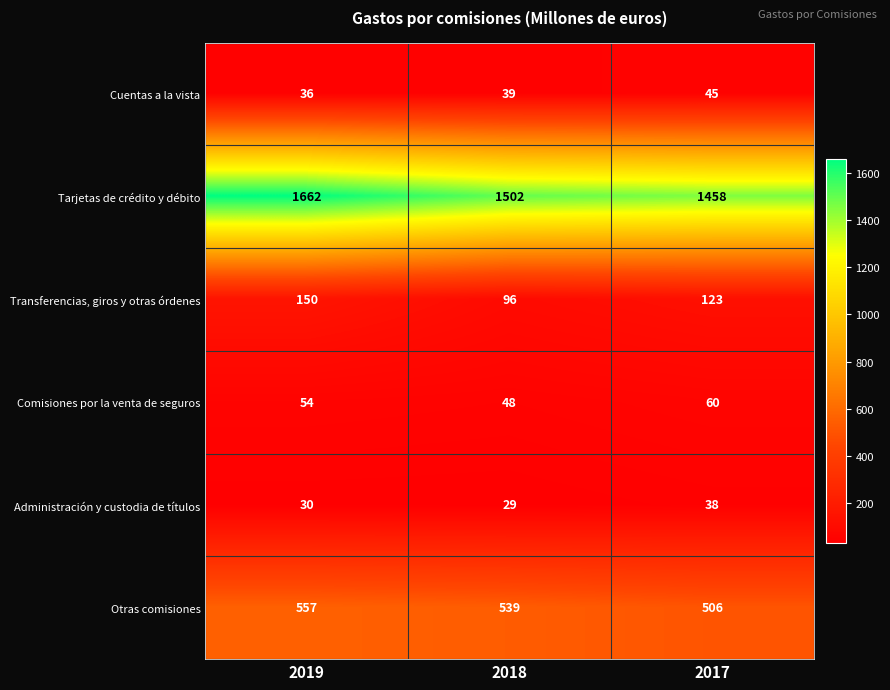

At how many categories does at least one series exceed 916?

3